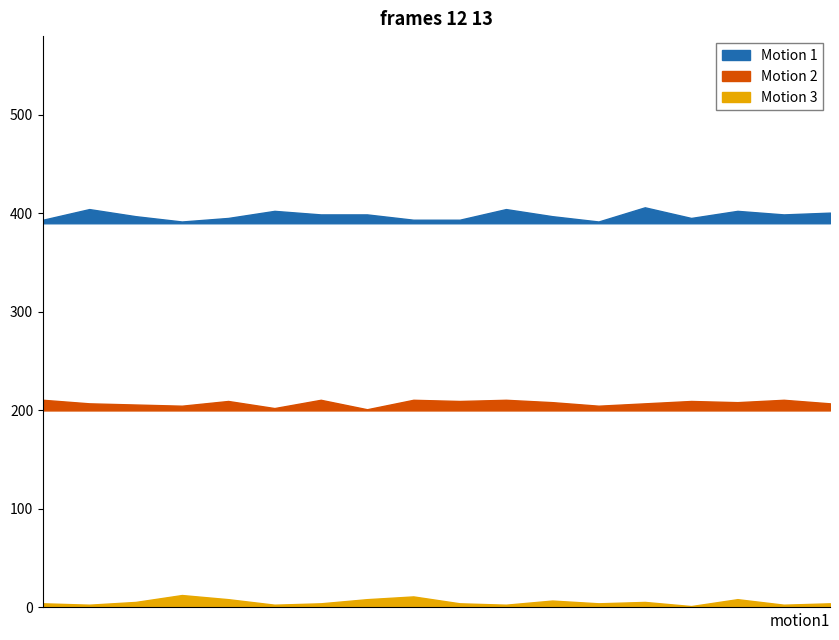

Is it true that Motion 2 equals 8 at 6?

True